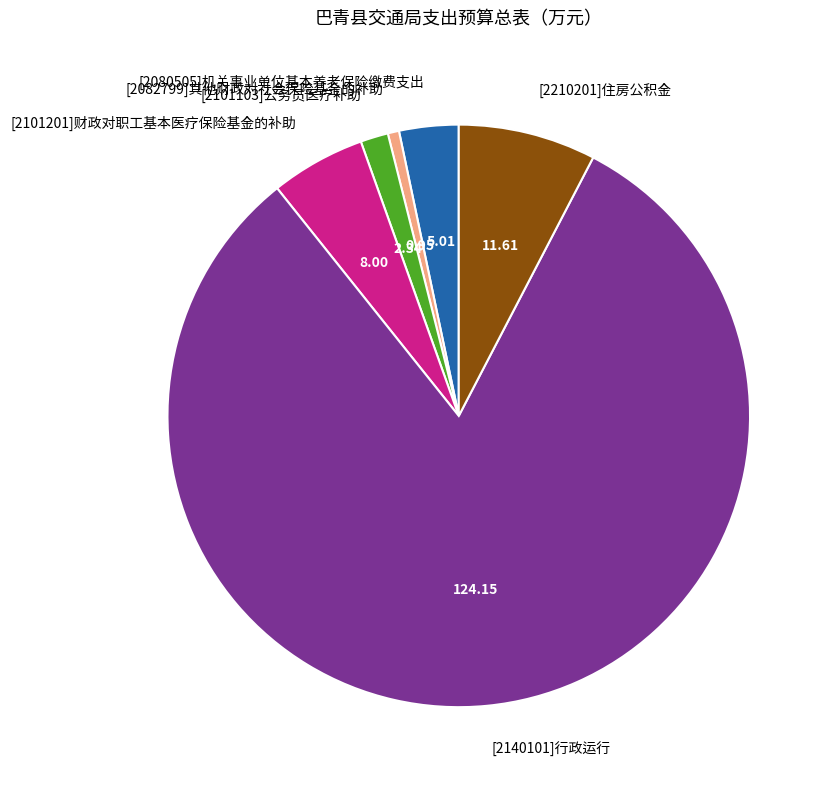

Is there any slice that represents more than half of the pie?

Yes